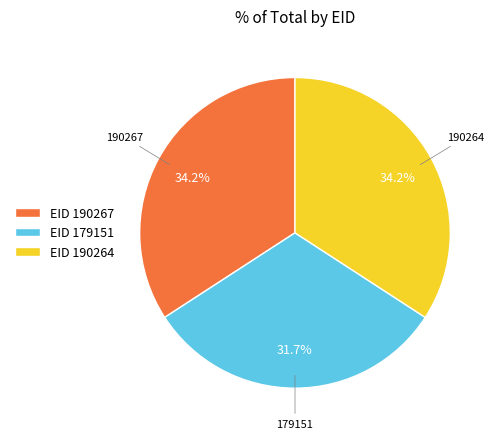

How many slices are in this pie chart?

3